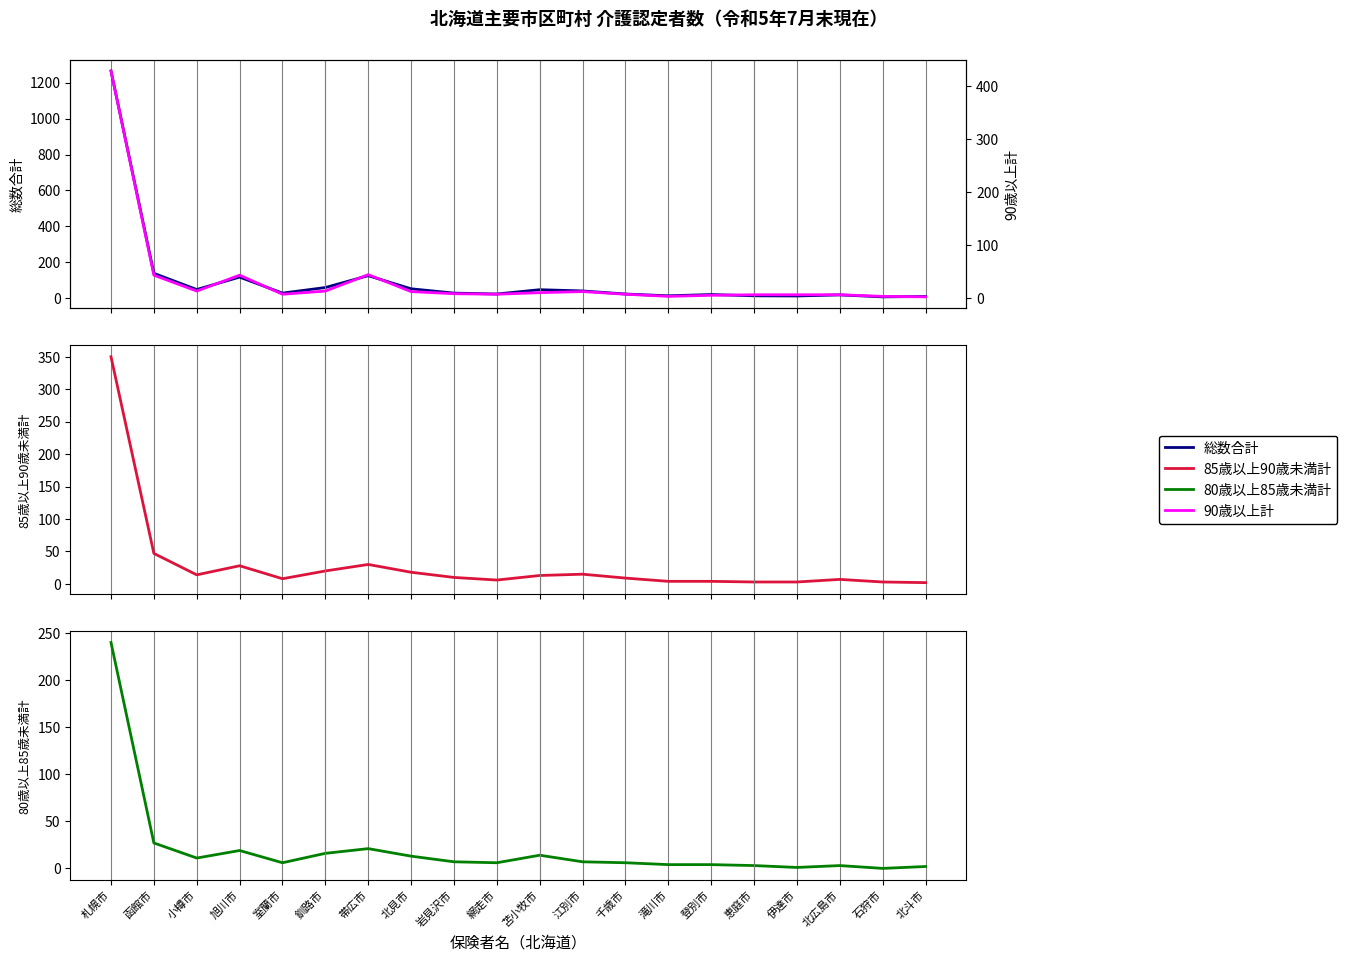

How many series are shown in this chart?

4